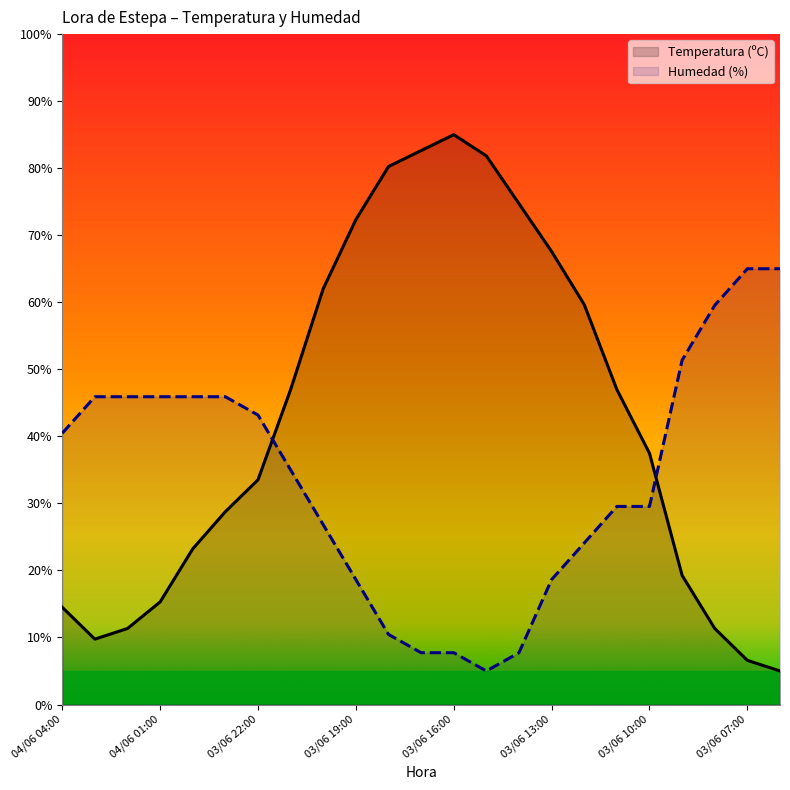

The value of Temperatura (ºC) at 03/06 16:00 is 85.0. True or false?

True